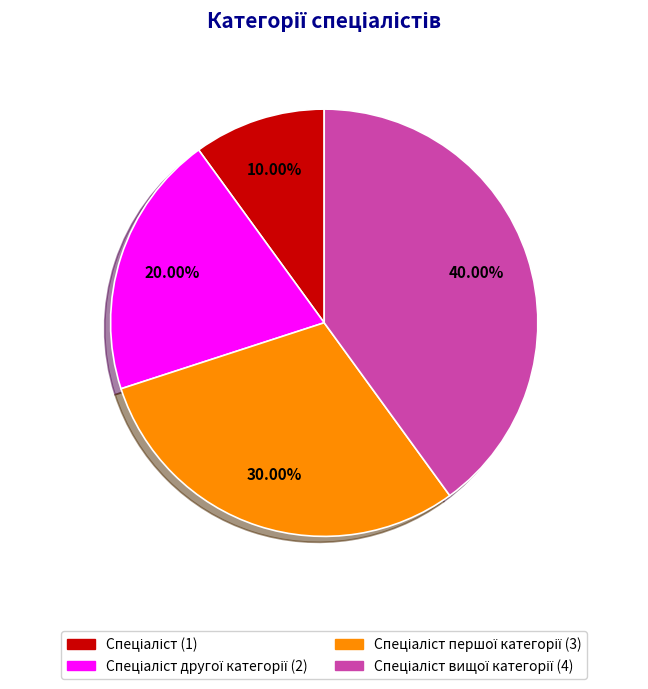

Is there any slice that represents more than half of the pie?

No